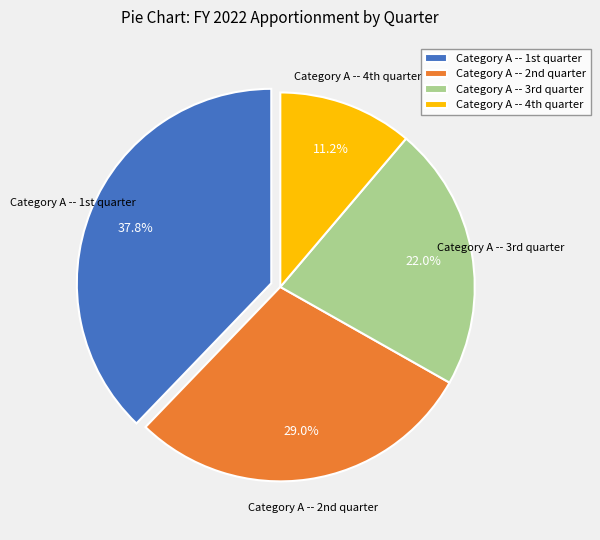

To the nearest percent, what is the difference between the largest and smallest slice percentages?

27%